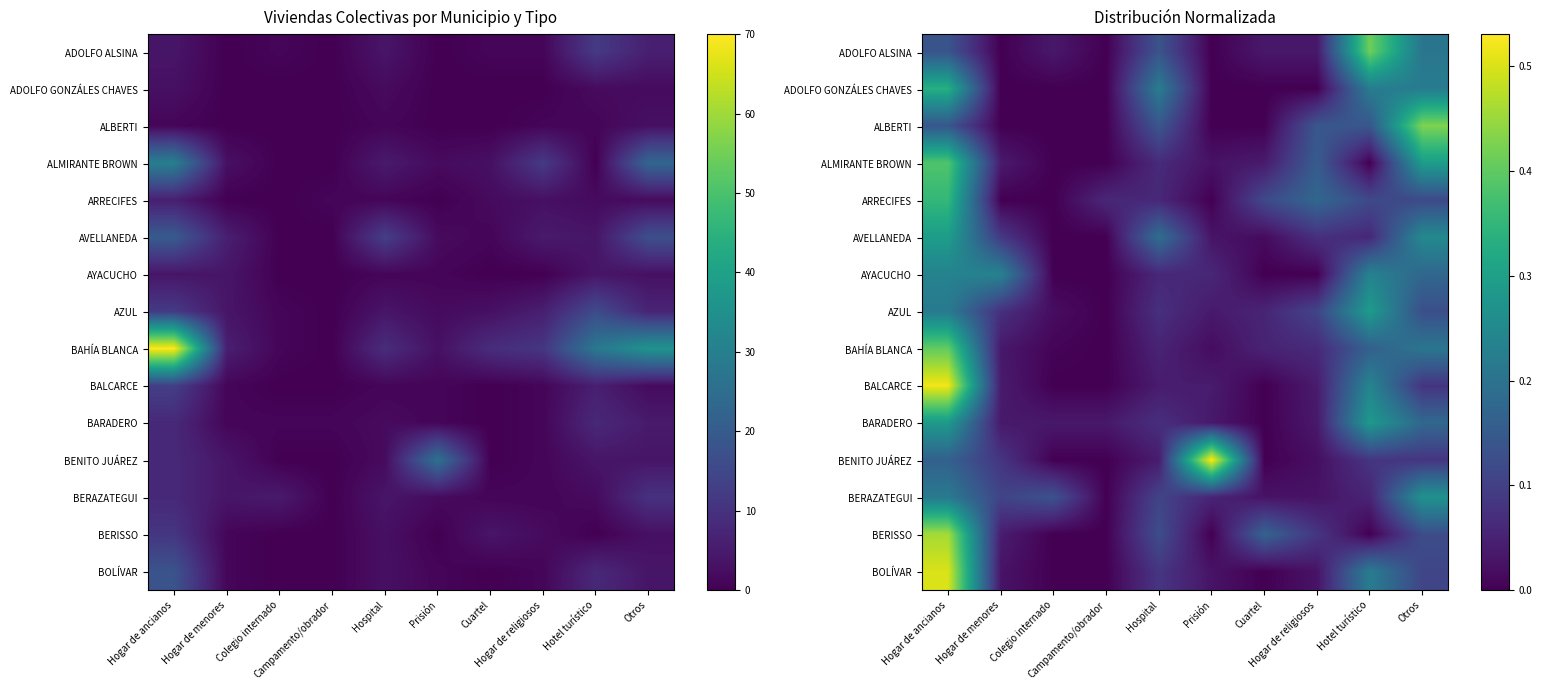

The value of AYACUCHO at Colegio internado is 0.0. True or false?

True